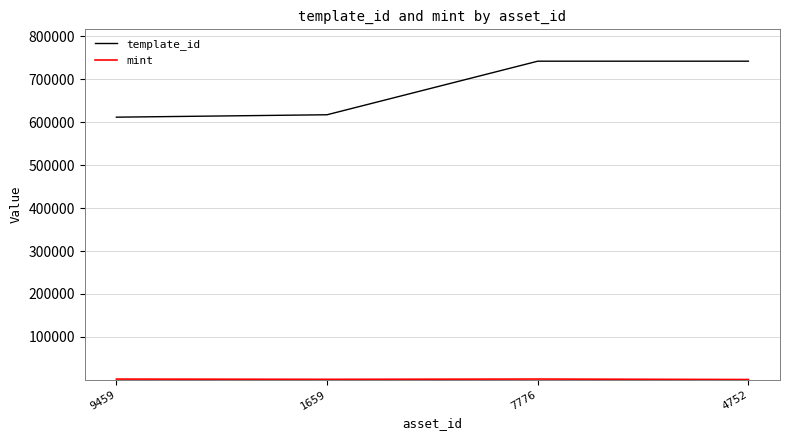

What is the sum of all template_id values?

2713996